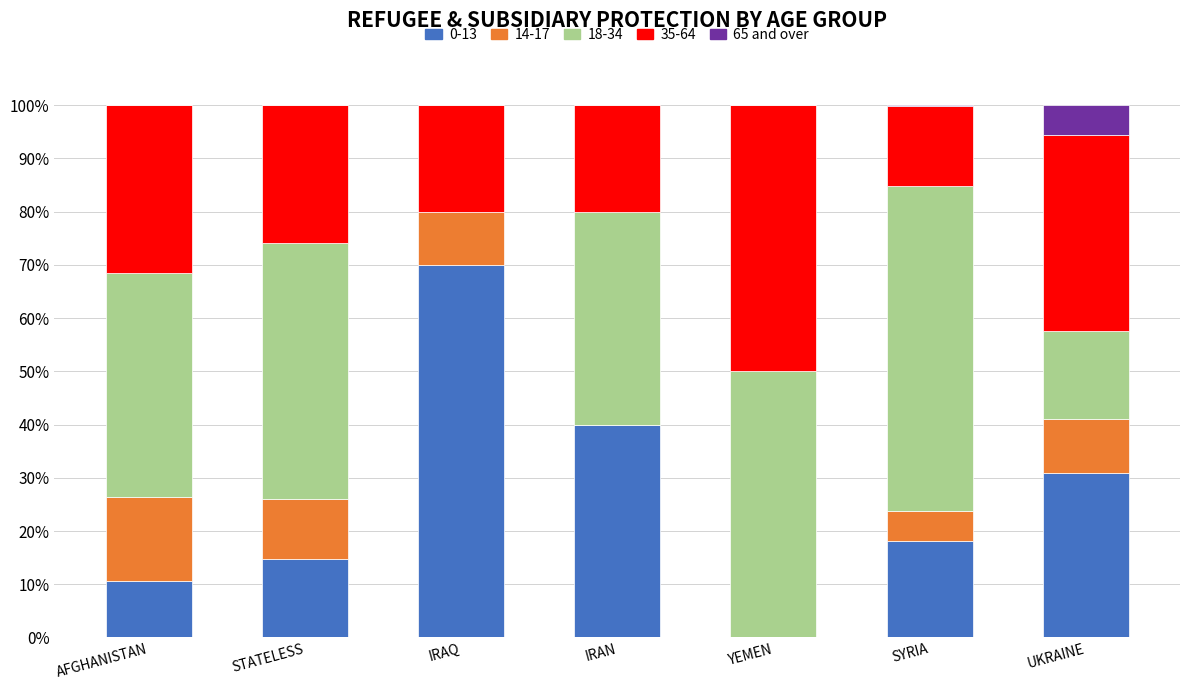

The 0-13 series shows 8.4 at UKRAINE. True or false?

False